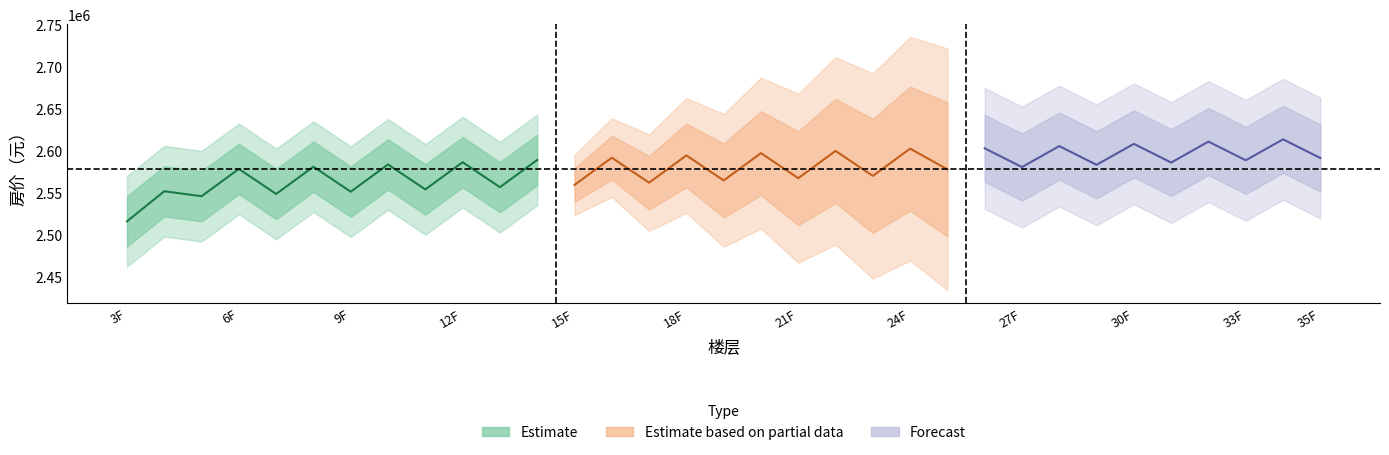

The value of 云禧公馆_avg_price at 9 is 2550705.0. True or false?

True